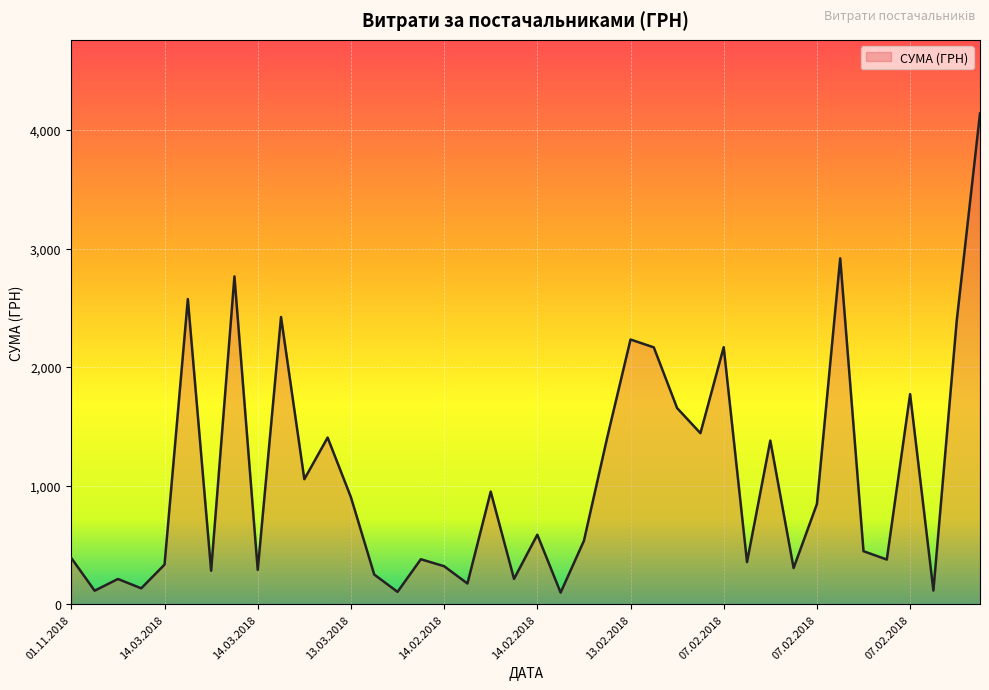

What is the greatest value displayed?

4138.6